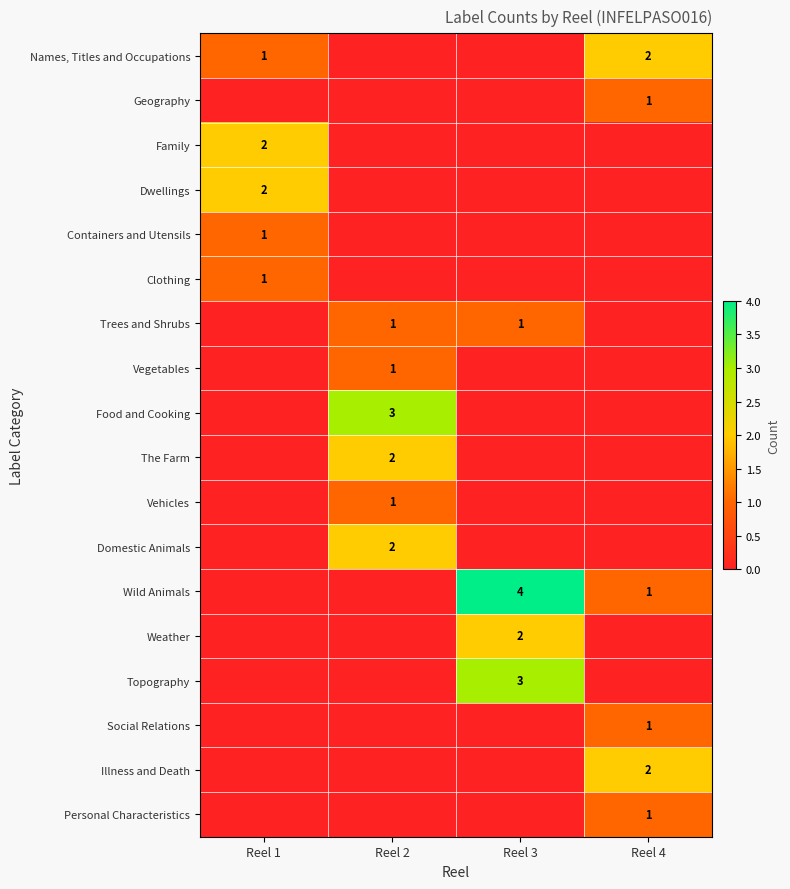

What is the difference between the highest and lowest values at Reel 3?

4